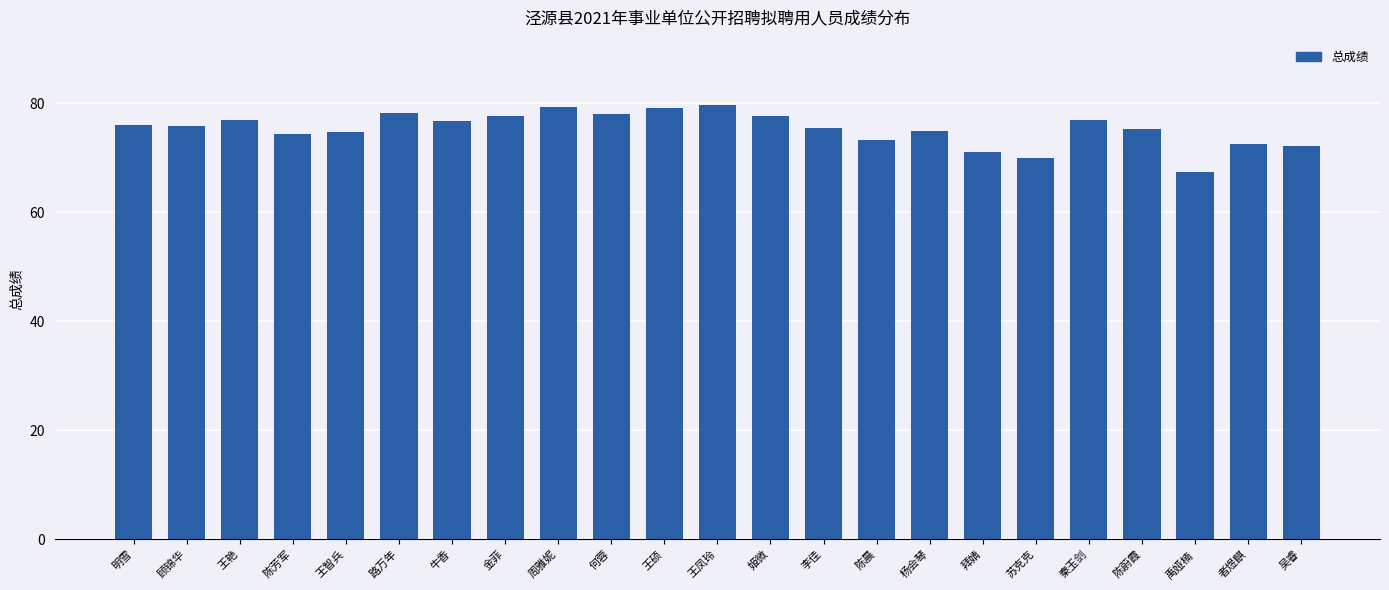

What is the ratio of the value at 牛香 to the value at 李佳?

1.0